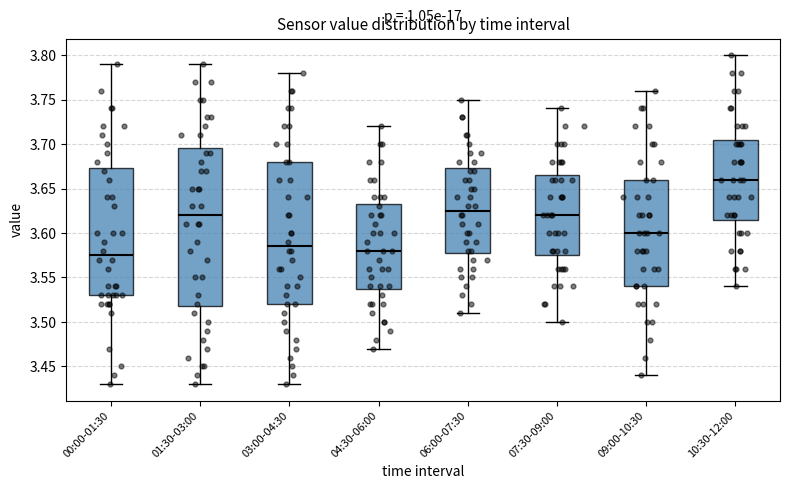

Reading left to right, transcribe this box plot: for each box, give where its median line is, the range the box spans, and where its two whiskers end, as read against the y-axis. The values are not printed on the chart, so give them approximately, as read against the axis.

00:00-01:30: median 3.575, box 3.530 to 3.675, whiskers 3.430 to 3.790
01:30-03:00: median 3.620, box 3.520 to 3.695, whiskers 3.430 to 3.790
03:00-04:30: median 3.585, box 3.520 to 3.680, whiskers 3.430 to 3.780
04:30-06:00: median 3.580, box 3.540 to 3.635, whiskers 3.470 to 3.720
06:00-07:30: median 3.625, box 3.580 to 3.675, whiskers 3.510 to 3.750
07:30-09:00: median 3.620, box 3.575 to 3.665, whiskers 3.500 to 3.740
09:00-10:30: median 3.600, box 3.540 to 3.660, whiskers 3.440 to 3.760
10:30-12:00: median 3.660, box 3.615 to 3.705, whiskers 3.540 to 3.800